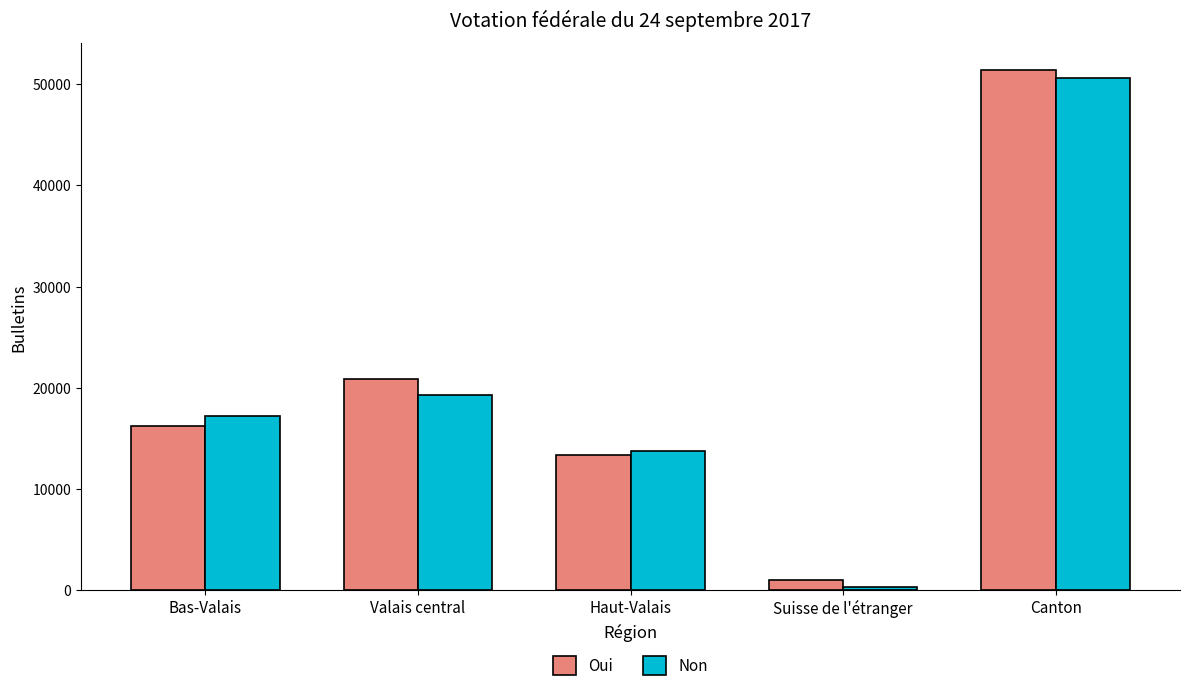

How many bars are there in total?

10